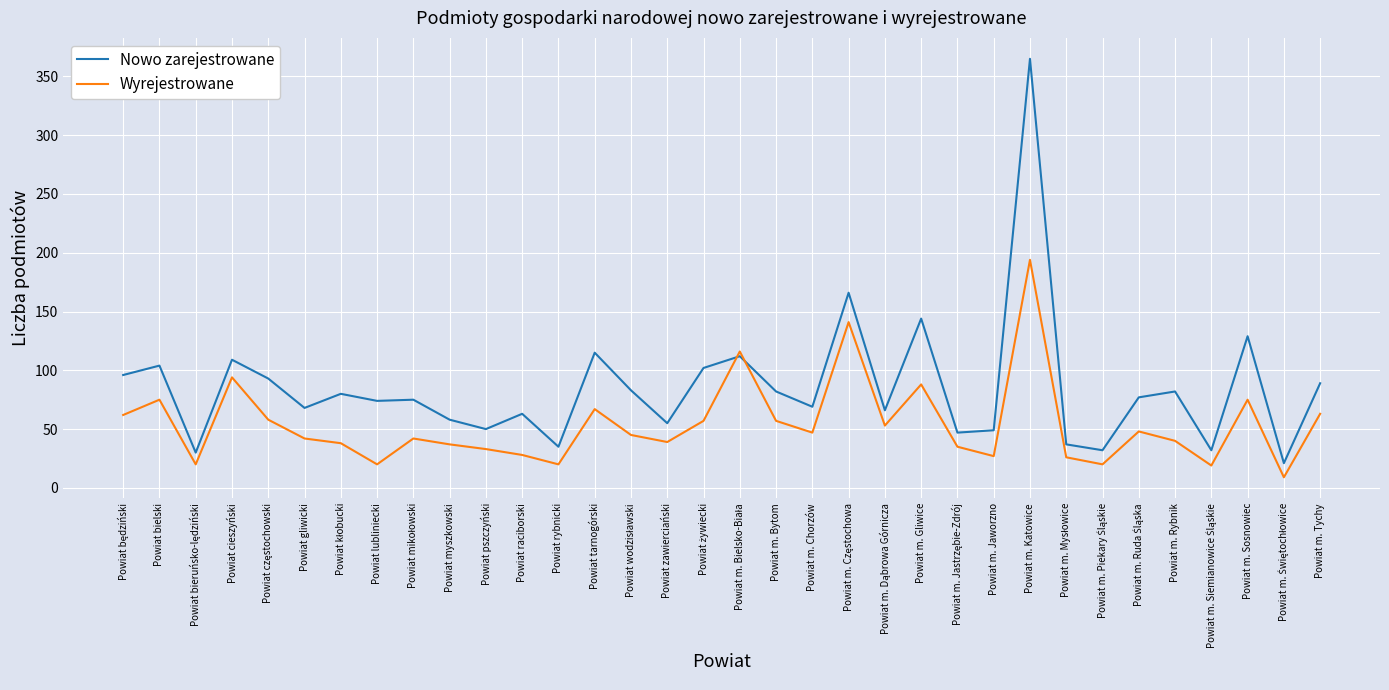

Which series has the largest total across all categories?

Nowo zarejestrowane